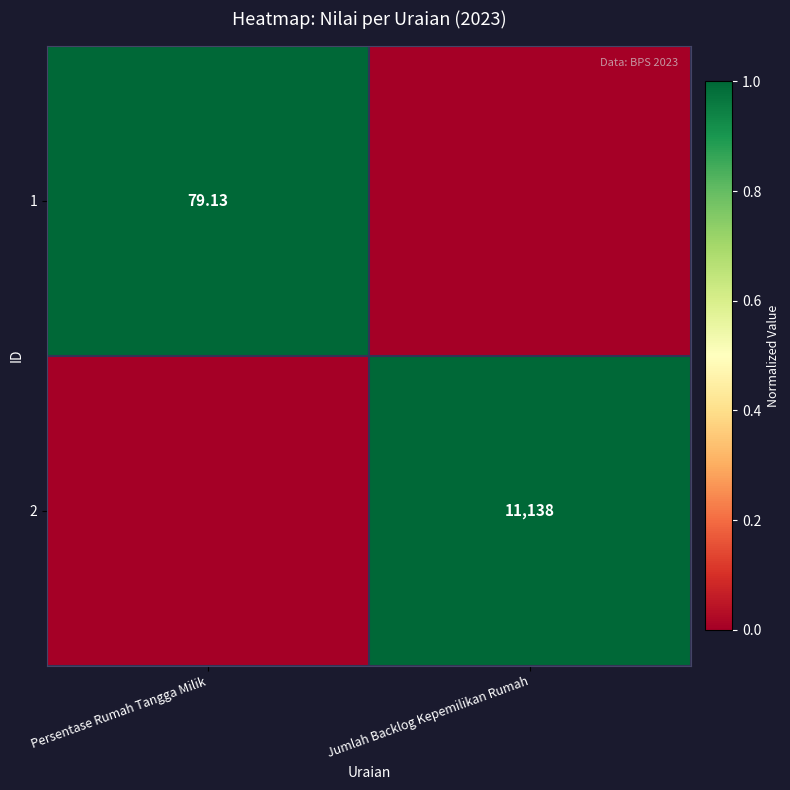

Is it true that 2 equals 1 at Jumlah Backlog Kepemilikan Rumah?

False